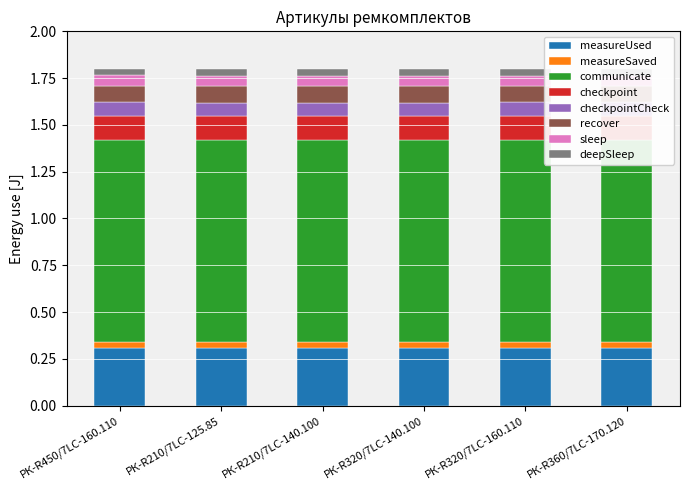

What is the minimum value for measureUsed?

0.3